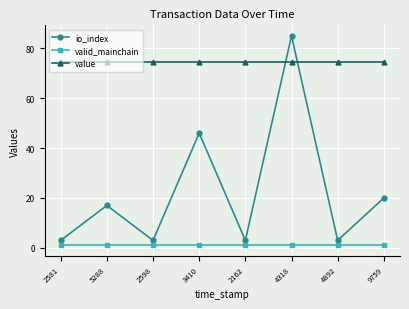

Which series has the largest range (max minus min)?

io_index